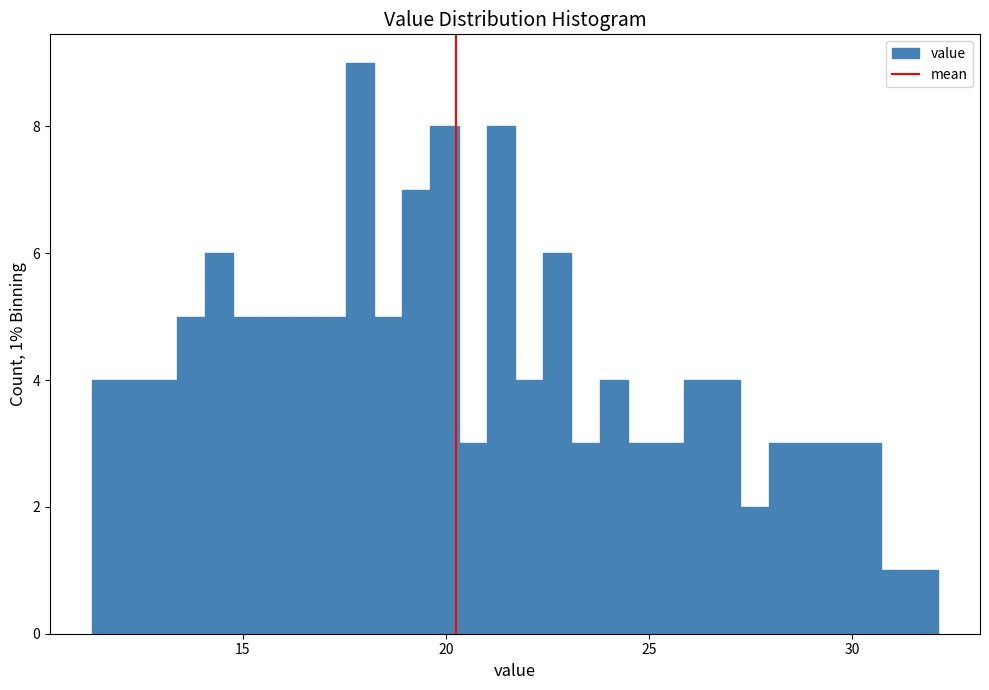

Read against the x-axis, roughly where is the centre of the tallest bar?

18.0